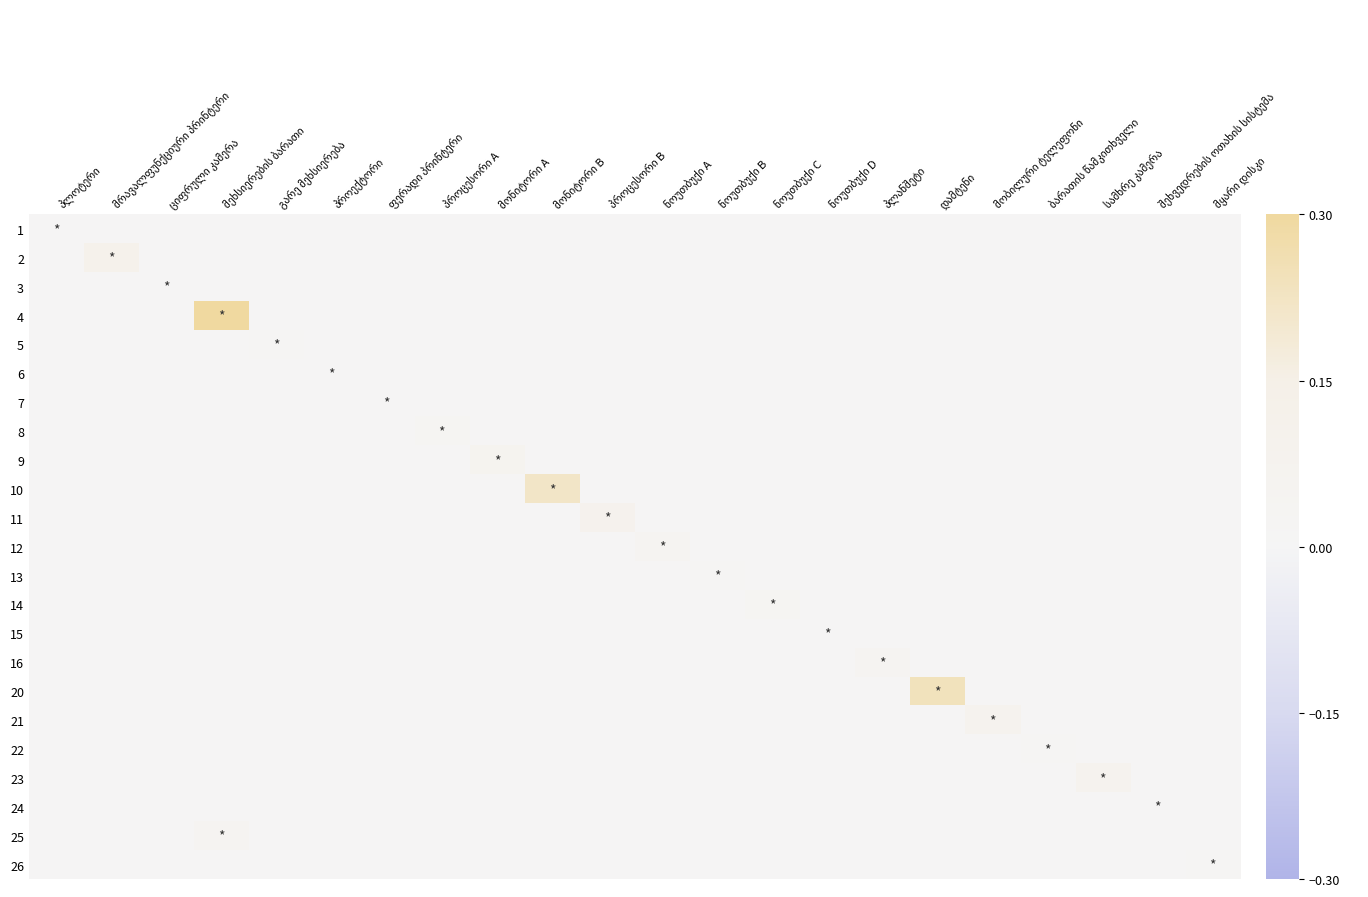

Reading left to right, transcribe all the data shown in this chart.

1: პლოტერი=0.0	მრავალფუნქციური პრინტერი=0.0	ციფრული კამერა=0.0	მეხსიერების ბარათი=0.0	გარე მეხსიერება=0.0	პროექტორი=0.0	ფერადი პრინტერი=0.0	პროცესორი A=0.0	მონიტორი A=0.0	მონიტორი B=0.0	პროცესორი B=0.0	ნოუთბუქი A=0.0	ნოუთბუქი B=0.0	ნოუთბუქი C=0.0	ნოუთბუქი D=0.0	პლანშეტი=0.0	დამტენი=0.0	მობილური ტელეფონი=0.0	ბარათის წამკითხველი=0.0	სამხრე კამერა=0.0	შეხვედრების ოთახის სისტემა=0.0	მყარი დისკი=0.0
2: პლოტერი=0.0	მრავალფუნქციური პრინტერი=0.1	ციფრული კამერა=0.0	მეხსიერების ბარათი=0.0	გარე მეხსიერება=0.0	პროექტორი=0.0	ფერადი პრინტერი=0.0	პროცესორი A=0.0	მონიტორი A=0.0	მონიტორი B=0.0	პროცესორი B=0.0	ნოუთბუქი A=0.0	ნოუთბუქი B=0.0	ნოუთბუქი C=0.0	ნოუთბუქი D=0.0	პლანშეტი=0.0	დამტენი=0.0	მობილური ტელეფონი=0.0	ბარათის წამკითხველი=0.0	სამხრე კამერა=0.0	შეხვედრების ოთახის სისტემა=0.0	მყარი დისკი=0.0
3: პლოტერი=0.0	მრავალფუნქციური პრინტერი=0.0	ციფრული კამერა=0.0	მეხსიერების ბარათი=0.0	გარე მეხსიერება=0.0	პროექტორი=0.0	ფერადი პრინტერი=0.0	პროცესორი A=0.0	მონიტორი A=0.0	მონიტორი B=0.0	პროცესორი B=0.0	ნოუთბუქი A=0.0	ნოუთბუქი B=0.0	ნოუთბუქი C=0.0	ნოუთბუქი D=0.0	პლანშეტი=0.0	დამტენი=0.0	მობილური ტელეფონი=0.0	ბარათის წამკითხველი=0.0	სამხრე კამერა=0.0	შეხვედრების ოთახის სისტემა=0.0	მყარი დისკი=0.0
4: პლოტერი=0.0	მრავალფუნქციური პრინტერი=0.0	ციფრული კამერა=0.0	მეხსიერების ბარათი=0.3	გარე მეხსიერება=0.0	პროექტორი=0.0	ფერადი პრინტერი=0.0	პროცესორი A=0.0	მონიტორი A=0.0	მონიტორი B=0.0	პროცესორი B=0.0	ნოუთბუქი A=0.0	ნოუთბუქი B=0.0	ნოუთბუქი C=0.0	ნოუთბუქი D=0.0	პლანშეტი=0.0	დამტენი=0.0	მობილური ტელეფონი=0.0	ბარათის წამკითხველი=0.0	სამხრე კამერა=0.0	შეხვედრების ოთახის სისტემა=0.0	მყარი დისკი=0.0
5: პლოტერი=0.0	მრავალფუნქციური პრინტერი=0.0	ციფრული კამერა=0.0	მეხსიერების ბარათი=0.0	გარე მეხსიერება=0.0	პროექტორი=0.0	ფერადი პრინტერი=0.0	პროცესორი A=0.0	მონიტორი A=0.0	მონიტორი B=0.0	პროცესორი B=0.0	ნოუთბუქი A=0.0	ნოუთბუქი B=0.0	ნოუთბუქი C=0.0	ნოუთბუქი D=0.0	პლანშეტი=0.0	დამტენი=0.0	მობილური ტელეფონი=0.0	ბარათის წამკითხველი=0.0	სამხრე კამერა=0.0	შეხვედრების ოთახის სისტემა=0.0	მყარი დისკი=0.0
6: პლოტერი=0.0	მრავალფუნქციური პრინტერი=0.0	ციფრული კამერა=0.0	მეხსიერების ბარათი=0.0	გარე მეხსიერება=0.0	პროექტორი=0.0	ფერადი პრინტერი=0.0	პროცესორი A=0.0	მონიტორი A=0.0	მონიტორი B=0.0	პროცესორი B=0.0	ნოუთბუქი A=0.0	ნოუთბუქი B=0.0	ნოუთბუქი C=0.0	ნოუთბუქი D=0.0	პლანშეტი=0.0	დამტენი=0.0	მობილური ტელეფონი=0.0	ბარათის წამკითხველი=0.0	სამხრე კამერა=0.0	შეხვედრების ოთახის სისტემა=0.0	მყარი დისკი=0.0
7: პლოტერი=0.0	მრავალფუნქციური პრინტერი=0.0	ციფრული კამერა=0.0	მეხსიერების ბარათი=0.0	გარე მეხსიერება=0.0	პროექტორი=0.0	ფერადი პრინტერი=0.0	პროცესორი A=0.0	მონიტორი A=0.0	მონიტორი B=0.0	პროცესორი B=0.0	ნოუთბუქი A=0.0	ნოუთბუქი B=0.0	ნოუთბუქი C=0.0	ნოუთბუქი D=0.0	პლანშეტი=0.0	დამტენი=0.0	მობილური ტელეფონი=0.0	ბარათის წამკითხველი=0.0	სამხრე კამერა=0.0	შეხვედრების ოთახის სისტემა=0.0	მყარი დისკი=0.0
8: პლოტერი=0.0	მრავალფუნქციური პრინტერი=0.0	ციფრული კამერა=0.0	მეხსიერების ბარათი=0.0	გარე მეხსიერება=0.0	პროექტორი=0.0	ფერადი პრინტერი=0.0	პროცესორი A=0.0	მონიტორი A=0.0	მონიტორი B=0.0	პროცესორი B=0.0	ნოუთბუქი A=0.0	ნოუთბუქი B=0.0	ნოუთბუქი C=0.0	ნოუთბუქი D=0.0	პლანშეტი=0.0	დამტენი=0.0	მობილური ტელეფონი=0.0	ბარათის წამკითხველი=0.0	სამხრე კამერა=0.0	შეხვედრების ოთახის სისტემა=0.0	მყარი დისკი=0.0
9: პლოტერი=0.0	მრავალფუნქციური პრინტერი=0.0	ციფრული კამერა=0.0	მეხსიერების ბარათი=0.0	გარე მეხსიერება=0.0	პროექტორი=0.0	ფერადი პრინტერი=0.0	პროცესორი A=0.0	მონიტორი A=0.1	მონიტორი B=0.0	პროცესორი B=0.0	ნოუთბუქი A=0.0	ნოუთბუქი B=0.0	ნოუთბუქი C=0.0	ნოუთბუქი D=0.0	პლანშეტი=0.0	დამტენი=0.0	მობილური ტელეფონი=0.0	ბარათის წამკითხველი=0.0	სამხრე კამერა=0.0	შეხვედრების ოთახის სისტემა=0.0	მყარი დისკი=0.0
10: პლოტერი=0.0	მრავალფუნქციური პრინტერი=0.0	ციფრული კამერა=0.0	მეხსიერების ბარათი=0.0	გარე მეხსიერება=0.0	პროექტორი=0.0	ფერადი პრინტერი=0.0	პროცესორი A=0.0	მონიტორი A=0.0	მონიტორი B=0.2	პროცესორი B=0.0	ნოუთბუქი A=0.0	ნოუთბუქი B=0.0	ნოუთბუქი C=0.0	ნოუთბუქი D=0.0	პლანშეტი=0.0	დამტენი=0.0	მობილური ტელეფონი=0.0	ბარათის წამკითხველი=0.0	სამხრე კამერა=0.0	შეხვედრების ოთახის სისტემა=0.0	მყარი დისკი=0.0
11: პლოტერი=0.0	მრავალფუნქციური პრინტერი=0.0	ციფრული კამერა=0.0	მეხსიერების ბარათი=0.0	გარე მეხსიერება=0.0	პროექტორი=0.0	ფერადი პრინტერი=0.0	პროცესორი A=0.0	მონიტორი A=0.0	მონიტორი B=0.0	პროცესორი B=0.1	ნოუთბუქი A=0.0	ნოუთბუქი B=0.0	ნოუთბუქი C=0.0	ნოუთბუქი D=0.0	პლანშეტი=0.0	დამტენი=0.0	მობილური ტელეფონი=0.0	ბარათის წამკითხველი=0.0	სამხრე კამერა=0.0	შეხვედრების ოთახის სისტემა=0.0	მყარი დისკი=0.0
12: პლოტერი=0.0	მრავალფუნქციური პრინტერი=0.0	ციფრული კამერა=0.0	მეხსიერების ბარათი=0.0	გარე მეხსიერება=0.0	პროექტორი=0.0	ფერადი პრინტერი=0.0	პროცესორი A=0.0	მონიტორი A=0.0	მონიტორი B=0.0	პროცესორი B=0.0	ნოუთბუქი A=0.0	ნოუთბუქი B=0.0	ნოუთბუქი C=0.0	ნოუთბუქი D=0.0	პლანშეტი=0.0	დამტენი=0.0	მობილური ტელეფონი=0.0	ბარათის წამკითხველი=0.0	სამხრე კამერა=0.0	შეხვედრების ოთახის სისტემა=0.0	მყარი დისკი=0.0
13: პლოტერი=0.0	მრავალფუნქციური პრინტერი=0.0	ციფრული კამერა=0.0	მეხსიერების ბარათი=0.0	გარე მეხსიერება=0.0	პროექტორი=0.0	ფერადი პრინტერი=0.0	პროცესორი A=0.0	მონიტორი A=0.0	მონიტორი B=0.0	პროცესორი B=0.0	ნოუთბუქი A=0.0	ნოუთბუქი B=0.0	ნოუთბუქი C=0.0	ნოუთბუქი D=0.0	პლანშეტი=0.0	დამტენი=0.0	მობილური ტელეფონი=0.0	ბარათის წამკითხველი=0.0	სამხრე კამერა=0.0	შეხვედრების ოთახის სისტემა=0.0	მყარი დისკი=0.0
14: პლოტერი=0.0	მრავალფუნქციური პრინტერი=0.0	ციფრული კამერა=0.0	მეხსიერების ბარათი=0.0	გარე მეხსიერება=0.0	პროექტორი=0.0	ფერადი პრინტერი=0.0	პროცესორი A=0.0	მონიტორი A=0.0	მონიტორი B=0.0	პროცესორი B=0.0	ნოუთბუქი A=0.0	ნოუთბუქი B=0.0	ნოუთბუქი C=0.0	ნოუთბუქი D=0.0	პლანშეტი=0.0	დამტენი=0.0	მობილური ტელეფონი=0.0	ბარათის წამკითხველი=0.0	სამხრე კამერა=0.0	შეხვედრების ოთახის სისტემა=0.0	მყარი დისკი=0.0
15: პლოტერი=0.0	მრავალფუნქციური პრინტერი=0.0	ციფრული კამერა=0.0	მეხსიერების ბარათი=0.0	გარე მეხსიერება=0.0	პროექტორი=0.0	ფერადი პრინტერი=0.0	პროცესორი A=0.0	მონიტორი A=0.0	მონიტორი B=0.0	პროცესორი B=0.0	ნოუთბუქი A=0.0	ნოუთბუქი B=0.0	ნოუთბუქი C=0.0	ნოუთბუქი D=0.0	პლანშეტი=0.0	დამტენი=0.0	მობილური ტელეფონი=0.0	ბარათის წამკითხველი=0.0	სამხრე კამერა=0.0	შეხვედრების ოთახის სისტემა=0.0	მყარი დისკი=0.0
16: პლოტერი=0.0	მრავალფუნქციური პრინტერი=0.0	ციფრული კამერა=0.0	მეხსიერების ბარათი=0.0	გარე მეხსიერება=0.0	პროექტორი=0.0	ფერადი პრინტერი=0.0	პროცესორი A=0.0	მონიტორი A=0.0	მონიტორი B=0.0	პროცესორი B=0.0	ნოუთბუქი A=0.0	ნოუთბუქი B=0.0	ნოუთბუქი C=0.0	ნოუთბუქი D=0.0	პლანშეტი=0.0	დამტენი=0.0	მობილური ტელეფონი=0.0	ბარათის წამკითხველი=0.0	სამხრე კამერა=0.0	შეხვედრების ოთახის სისტემა=0.0	მყარი დისკი=0.0
20: პლოტერი=0.0	მრავალფუნქციური პრინტერი=0.0	ციფრული კამერა=0.0	მეხსიერების ბარათი=0.0	გარე მეხსიერება=0.0	პროექტორი=0.0	ფერადი პრინტერი=0.0	პროცესორი A=0.0	მონიტორი A=0.0	მონიტორი B=0.0	პროცესორი B=0.0	ნოუთბუქი A=0.0	ნოუთბუქი B=0.0	ნოუთბუქი C=0.0	ნოუთბუქი D=0.0	პლანშეტი=0.0	დამტენი=0.2	მობილური ტელეფონი=0.0	ბარათის წამკითხველი=0.0	სამხრე კამერა=0.0	შეხვედრების ოთახის სისტემა=0.0	მყარი დისკი=0.0
21: პლოტერი=0.0	მრავალფუნქციური პრინტერი=0.0	ციფრული კამერა=0.0	მეხსიერების ბარათი=0.0	გარე მეხსიერება=0.0	პროექტორი=0.0	ფერადი პრინტერი=0.0	პროცესორი A=0.0	მონიტორი A=0.0	მონიტორი B=0.0	პროცესორი B=0.0	ნოუთბუქი A=0.0	ნოუთბუქი B=0.0	ნოუთბუქი C=0.0	ნოუთბუქი D=0.0	პლანშეტი=0.0	დამტენი=0.0	მობილური ტელეფონი=0.1	ბარათის წამკითხველი=0.0	სამხრე კამერა=0.0	შეხვედრების ოთახის სისტემა=0.0	მყარი დისკი=0.0
22: პლოტერი=0.0	მრავალფუნქციური პრინტერი=0.0	ციფრული კამერა=0.0	მეხსიერების ბარათი=0.0	გარე მეხსიერება=0.0	პროექტორი=0.0	ფერადი პრინტერი=0.0	პროცესორი A=0.0	მონიტორი A=0.0	მონიტორი B=0.0	პროცესორი B=0.0	ნოუთბუქი A=0.0	ნოუთბუქი B=0.0	ნოუთბუქი C=0.0	ნოუთბუქი D=0.0	პლანშეტი=0.0	დამტენი=0.0	მობილური ტელეფონი=0.0	ბარათის წამკითხველი=0.0	სამხრე კამერა=0.0	შეხვედრების ოთახის სისტემა=0.0	მყარი დისკი=0.0
23: პლოტერი=0.0	მრავალფუნქციური პრინტერი=0.0	ციფრული კამერა=0.0	მეხსიერების ბარათი=0.0	გარე მეხსიერება=0.0	პროექტორი=0.0	ფერადი პრინტერი=0.0	პროცესორი A=0.0	მონიტორი A=0.0	მონიტორი B=0.0	პროცესორი B=0.0	ნოუთბუქი A=0.0	ნოუთბუქი B=0.0	ნოუთბუქი C=0.0	ნოუთბუქი D=0.0	პლანშეტი=0.0	დამტენი=0.0	მობილური ტელეფონი=0.0	ბარათის წამკითხველი=0.0	სამხრე კამერა=0.1	შეხვედრების ოთახის სისტემა=0.0	მყარი დისკი=0.0
24: პლოტერი=0.0	მრავალფუნქციური პრინტერი=0.0	ციფრული კამერა=0.0	მეხსიერების ბარათი=0.0	გარე მეხსიერება=0.0	პროექტორი=0.0	ფერადი პრინტერი=0.0	პროცესორი A=0.0	მონიტორი A=0.0	მონიტორი B=0.0	პროცესორი B=0.0	ნოუთბუქი A=0.0	ნოუთბუქი B=0.0	ნოუთბუქი C=0.0	ნოუთბუქი D=0.0	პლანშეტი=0.0	დამტენი=0.0	მობილური ტელეფონი=0.0	ბარათის წამკითხველი=0.0	სამხრე კამერა=0.0	შეხვედრების ოთახის სისტემა=0.0	მყარი დისკი=0.0
25: პლოტერი=0.0	მრავალფუნქციური პრინტერი=0.0	ციფრული კამერა=0.0	მეხსიერების ბარათი=0.0	გარე მეხსიერება=0.0	პროექტორი=0.0	ფერადი პრინტერი=0.0	პროცესორი A=0.0	მონიტორი A=0.0	მონიტორი B=0.0	პროცესორი B=0.0	ნოუთბუქი A=0.0	ნოუთბუქი B=0.0	ნოუთბუქი C=0.0	ნოუთბუქი D=0.0	პლანშეტი=0.0	დამტენი=0.0	მობილური ტელეფონი=0.0	ბარათის წამკითხველი=0.0	სამხრე კამერა=0.0	შეხვედრების ოთახის სისტემა=0.0	მყარი დისკი=0.0
26: პლოტერი=0.0	მრავალფუნქციური პრინტერი=0.0	ციფრული კამერა=0.0	მეხსიერების ბარათი=0.0	გარე მეხსიერება=0.0	პროექტორი=0.0	ფერადი პრინტერი=0.0	პროცესორი A=0.0	მონიტორი A=0.0	მონიტორი B=0.0	პროცესორი B=0.0	ნოუთბუქი A=0.0	ნოუთბუქი B=0.0	ნოუთბუქი C=0.0	ნოუთბუქი D=0.0	პლანშეტი=0.0	დამტენი=0.0	მობილური ტელეფონი=0.0	ბარათის წამკითხველი=0.0	სამხრე კამერა=0.0	შეხვედრების ოთახის სისტემა=0.0	მყარი დისკი=0.0